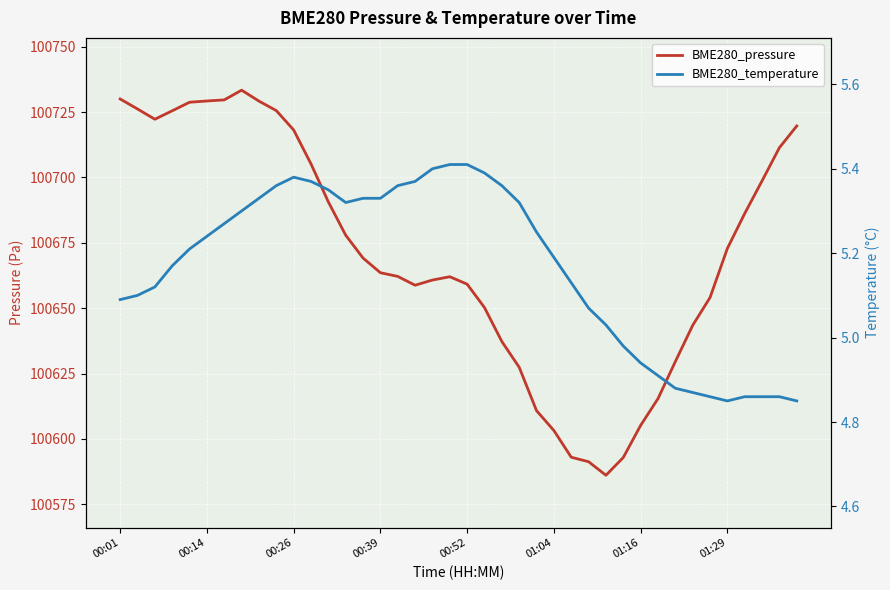

Reading left to right, what are all the values shown in this chart?

BME280_pressure: 100730.0	100726.2	100722.2	100725.5	100728.8	100729.2	100729.6	100733.4	100729.2	100725.6	100718.1	100705.2	100690.6	100677.9	100669.2	100663.6	100662.1	100658.8	100660.8	100662.0	100659.2	100650.2	100637.2	100627.4	100610.8	100603.2	100593.0	100591.3	100586.1	100592.9	100605.2	100615.4	100629.6	100643.4	100654.1	100672.8	100686.2	100698.7	100711.4	100719.7
BME280_temperature: 5.1	5.1	5.1	5.2	5.2	5.2	5.3	5.3	5.3	5.4	5.4	5.4	5.3	5.3	5.3	5.3	5.4	5.4	5.4	5.4	5.4	5.4	5.4	5.3	5.2	5.2	5.1	5.1	5.0	5.0	4.9	4.9	4.9	4.9	4.9	4.8	4.9	4.9	4.9	4.8